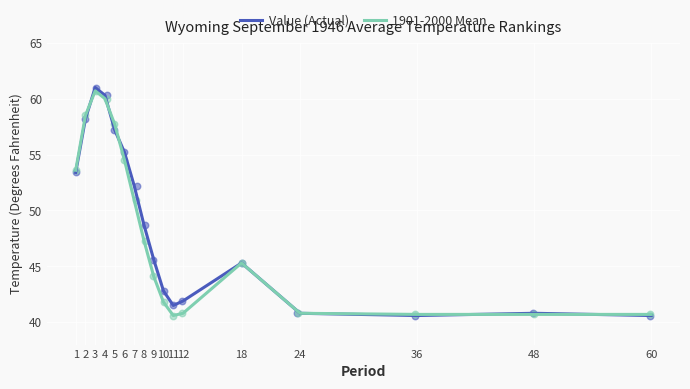

Which series contains the highest Y value?

Value (Actual)